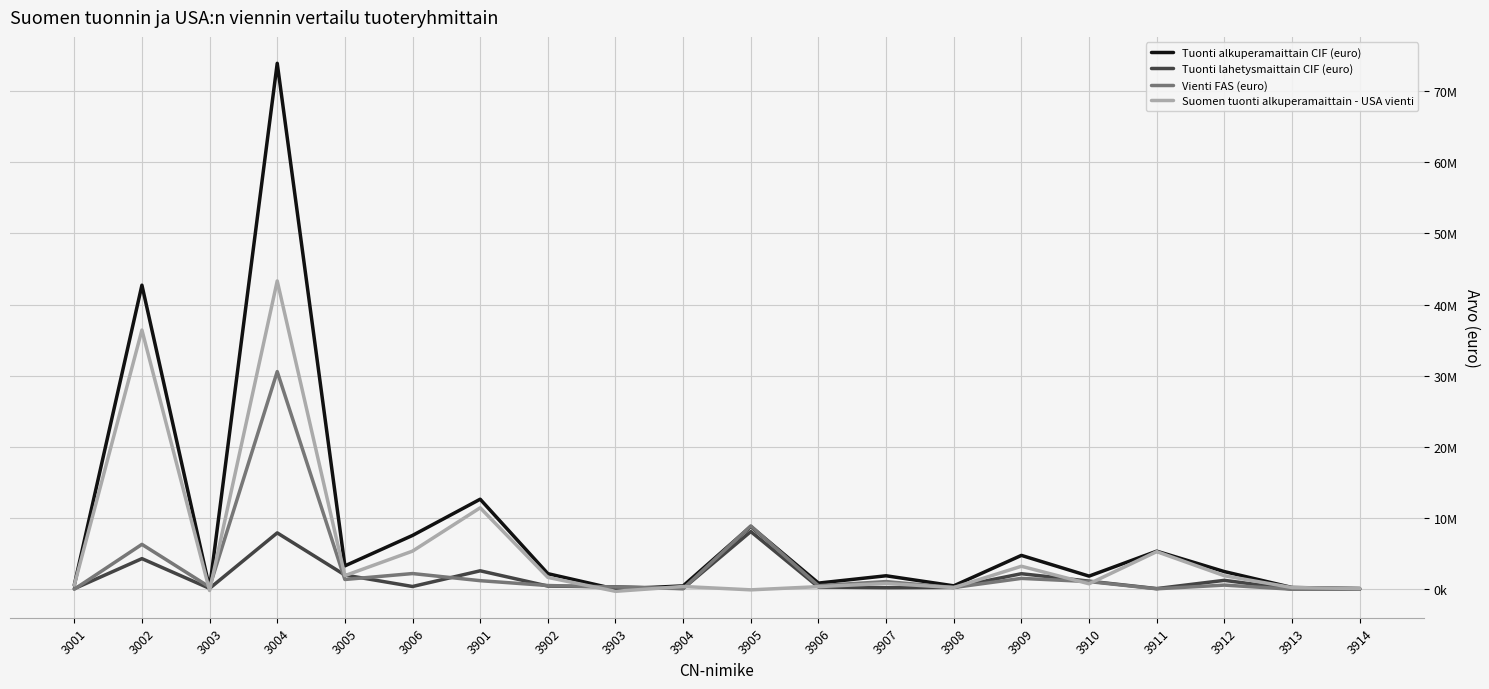

Is this an area chart (filled region under the line)?

No